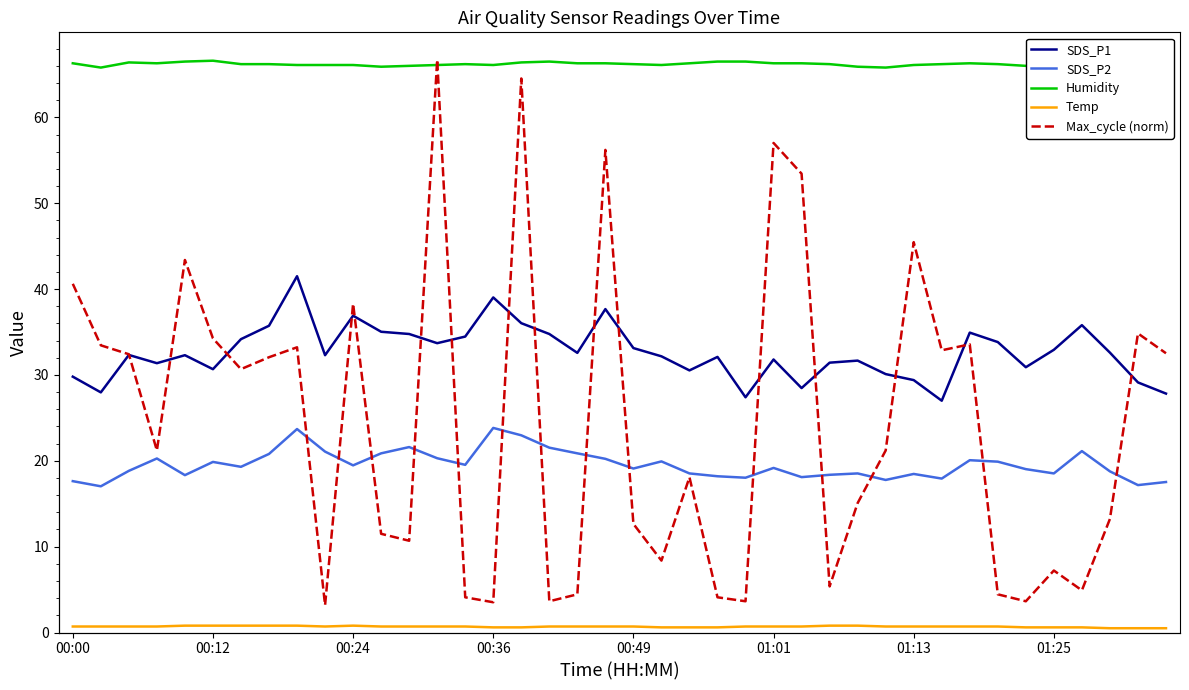

What is the value of the SDS_P2 point at the 40th from the left?

17.5